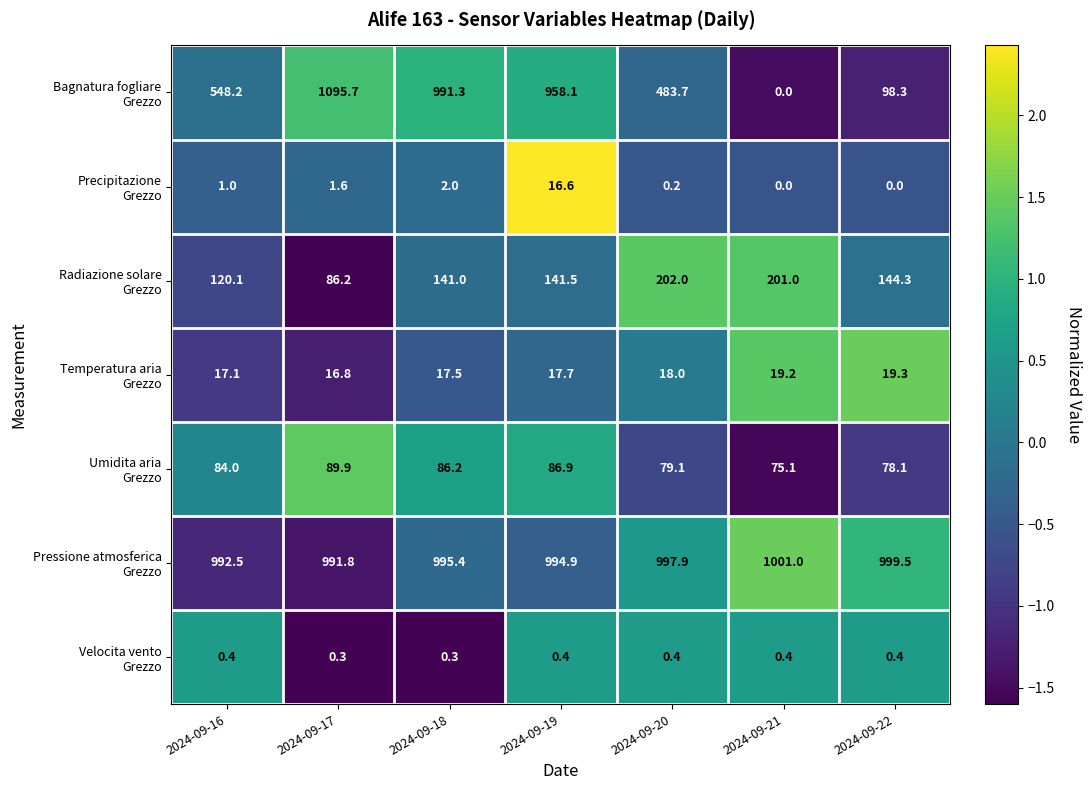

At which category does the chart reach its peak across all series?

2024-09-17